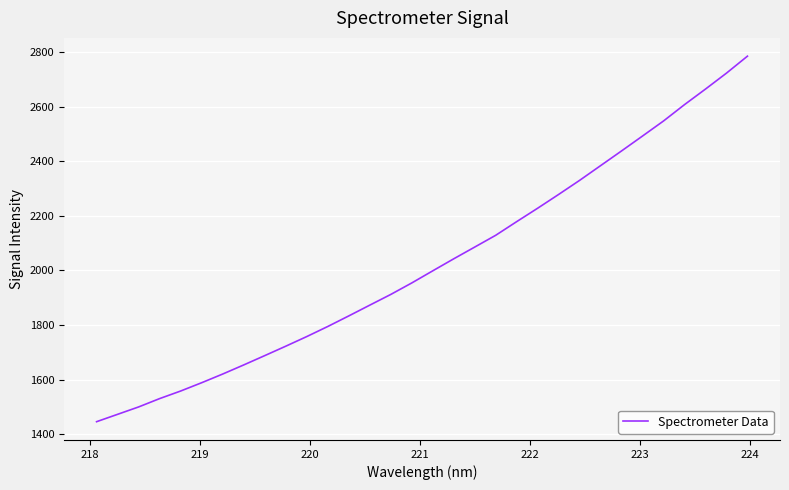

What is the difference between the maximum and minimum values?

1340.3